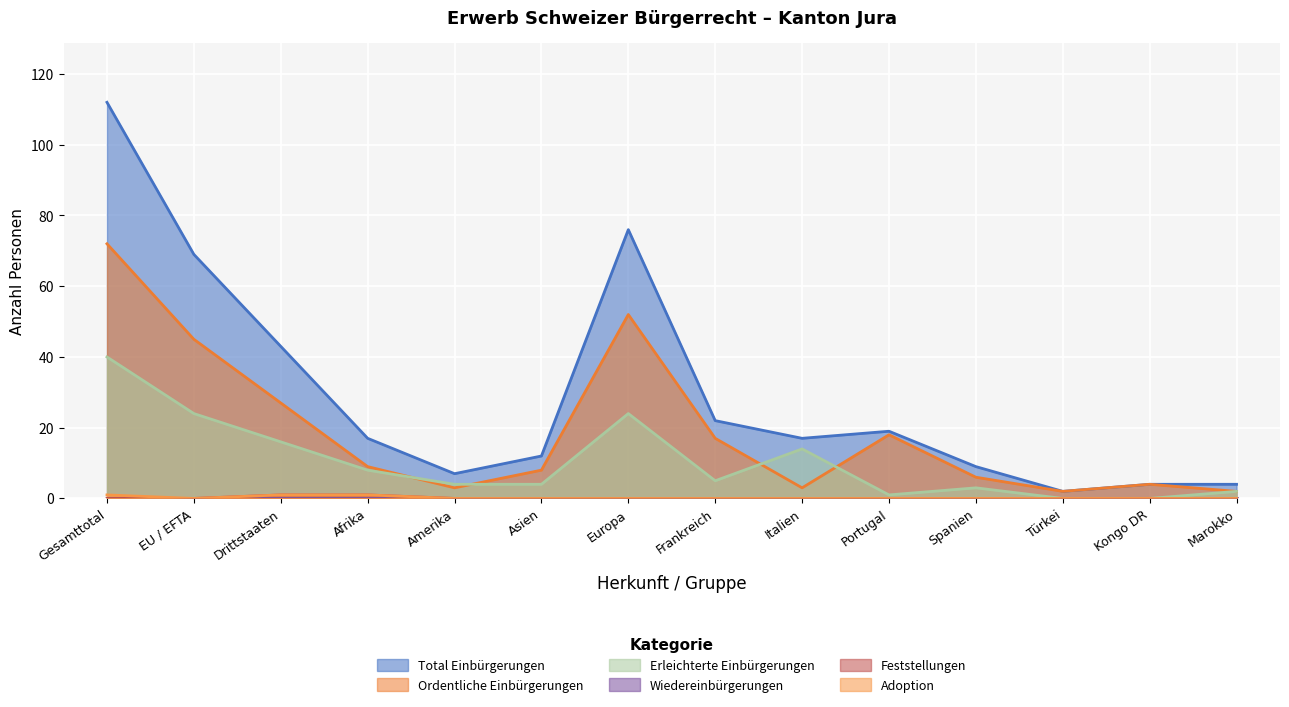

What is the average value of the Ordentliche Einbürgerungen series?

19